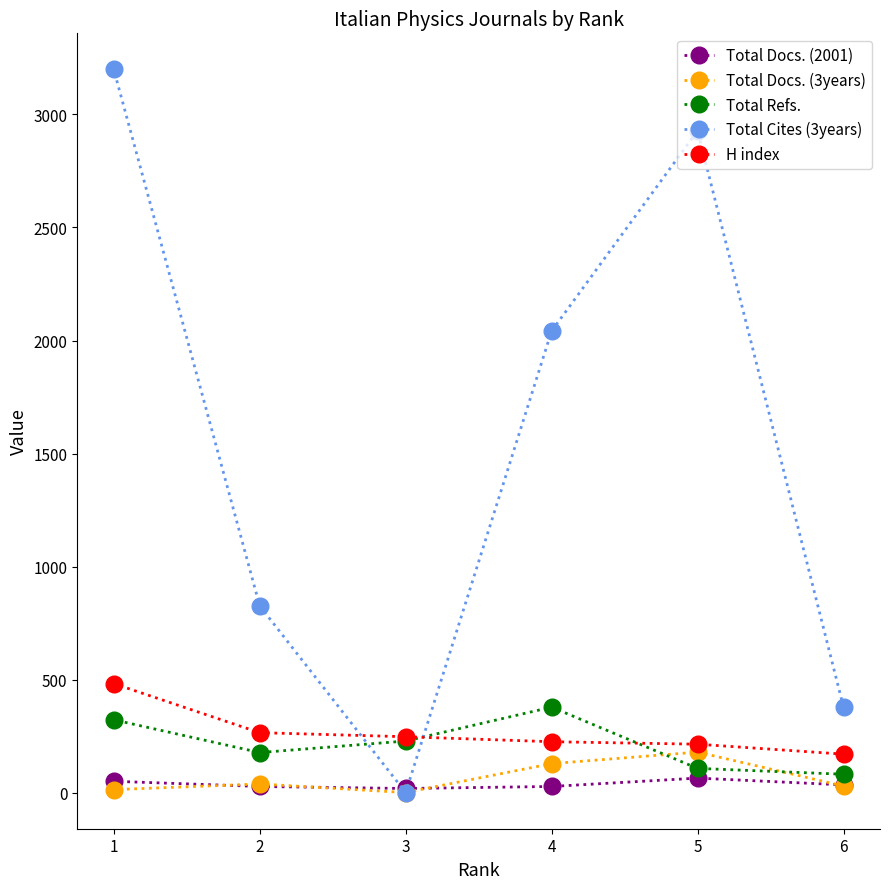

What value does the Total Docs. (2001) series have at 2, to the nearest 10?

30